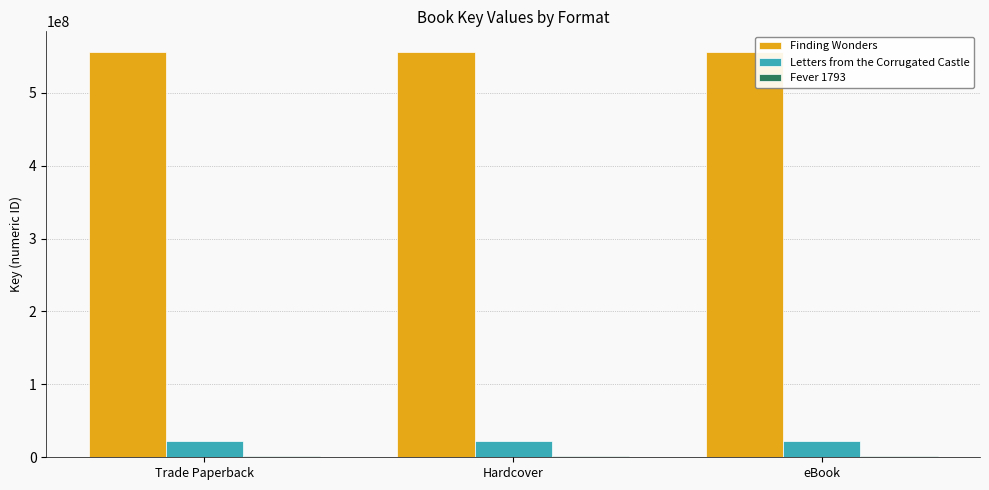

Is it true that Finding Wonders equals 827127895 at Hardcover?

False